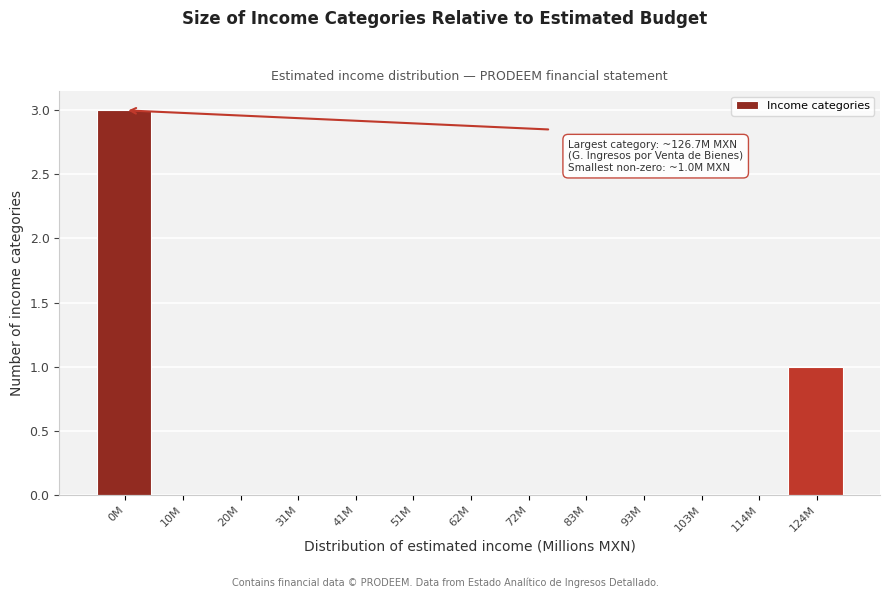

Reading left to right, transcribe all the data shown in this chart.

0M=3	10M=0	20M=0	31M=0	41M=0	51M=0	62M=0	72M=0	83M=0	93M=0	103M=0	114M=0	124M=1